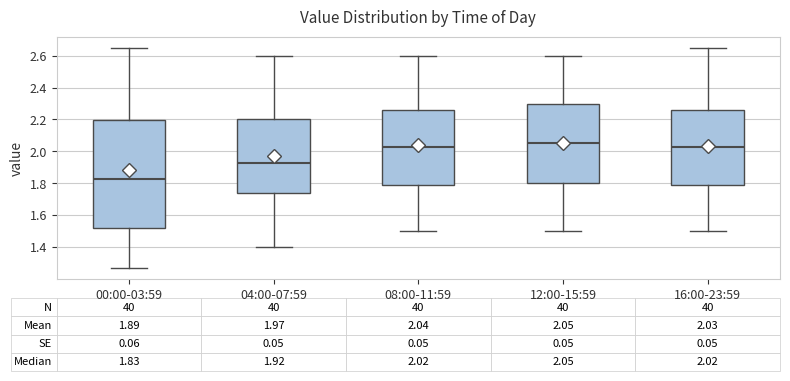

Comparing the boxes themselves (not the whiskers), which one is the tallest?

00:00-03:59